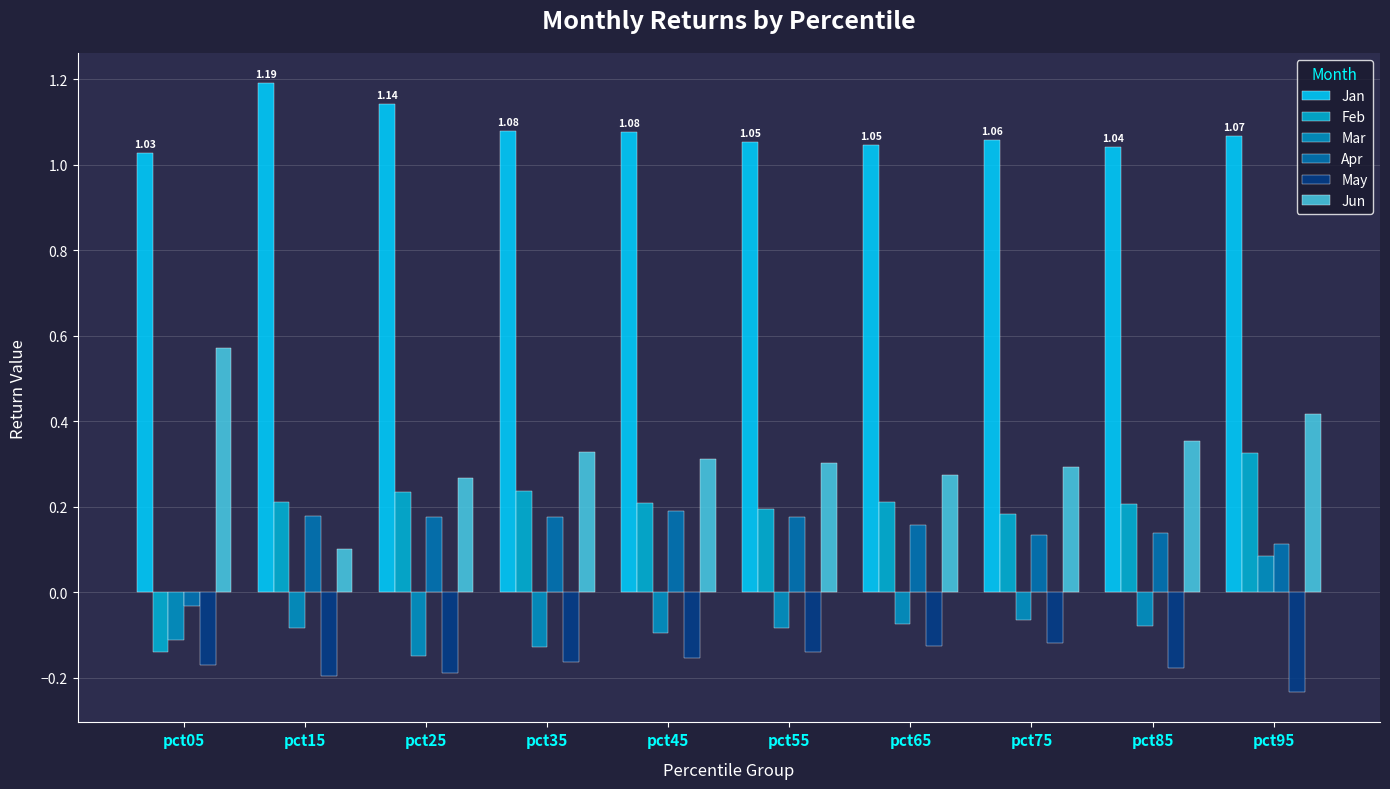

Rank the series by their maximum value, from lowest to highest.

May, Mar, Apr, Feb, Jun, Jan